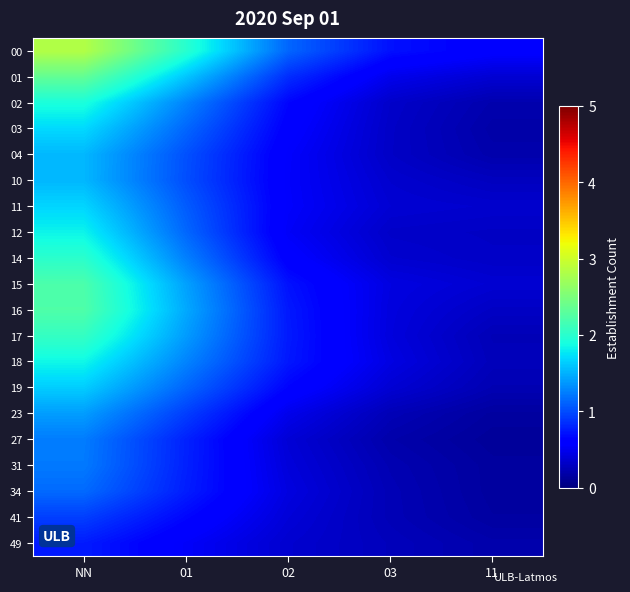

Which series changed the most between NN and 02?

00